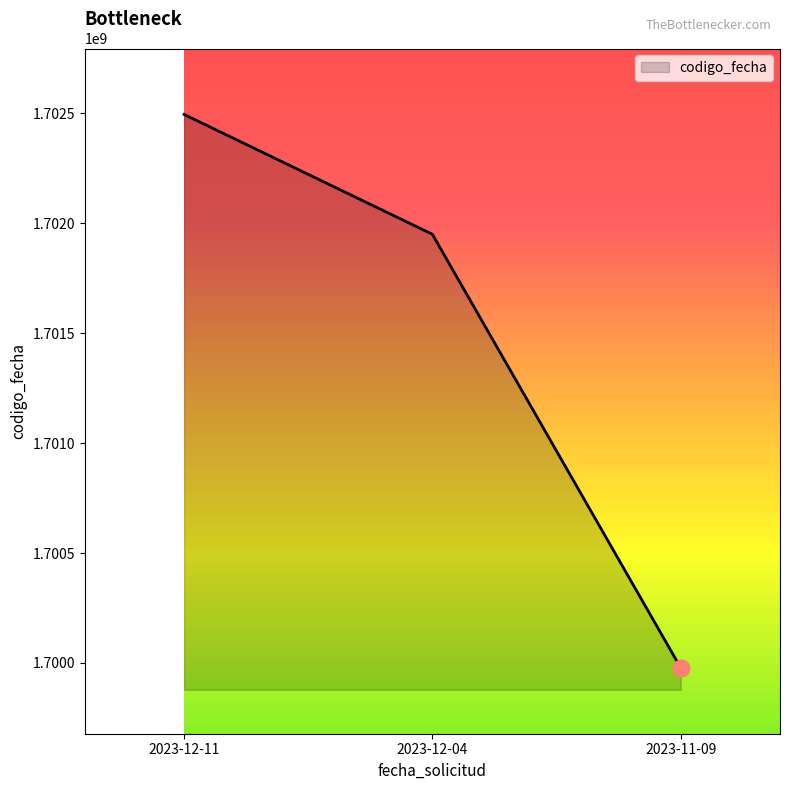

What is the difference between the maximum and minimum values?

2516832